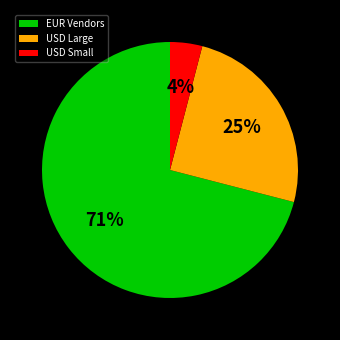

Which has a higher value, EUR Vendors or USD Small?

EUR Vendors